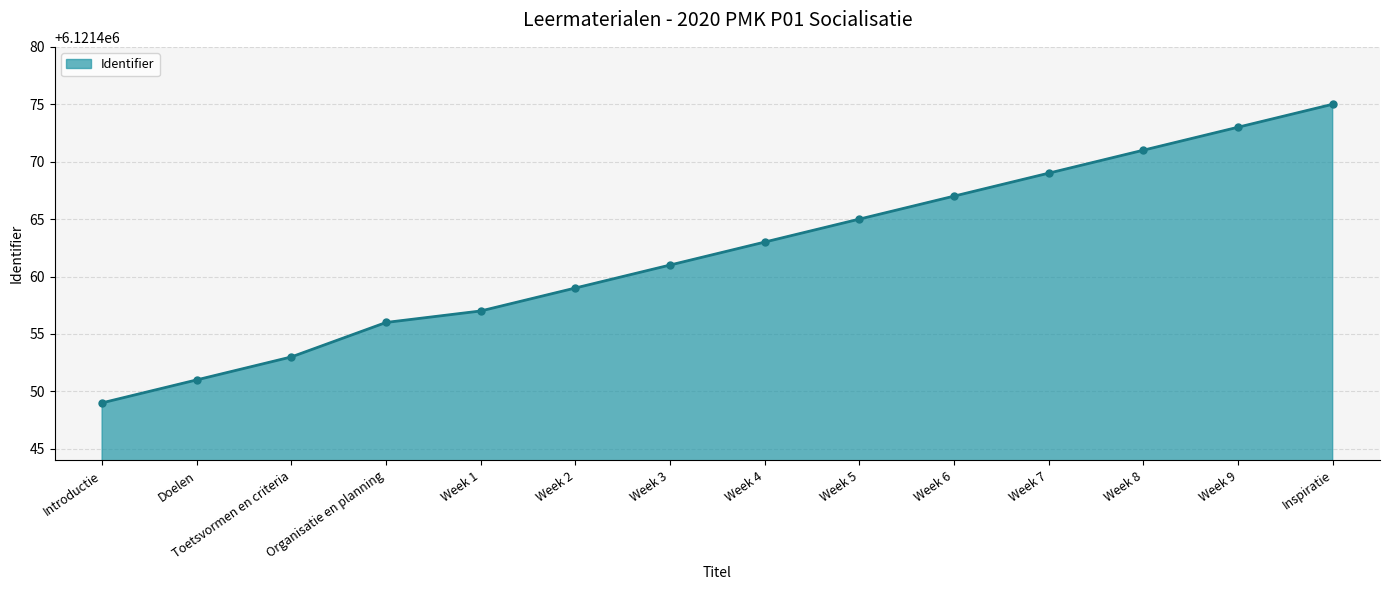

Reading left to right, transcribe all the data shown in this chart.

Introductie=6121449	Doelen=6121451	Toetsvormen en criteria=6121453	Organisatie en planning=6121456	Week 1=6121457	Week 2=6121459	Week 3=6121461	Week 4=6121463	Week 5=6121465	Week 6=6121467	Week 7=6121469	Week 8=6121471	Week 9=6121473	Inspiratie=6121475